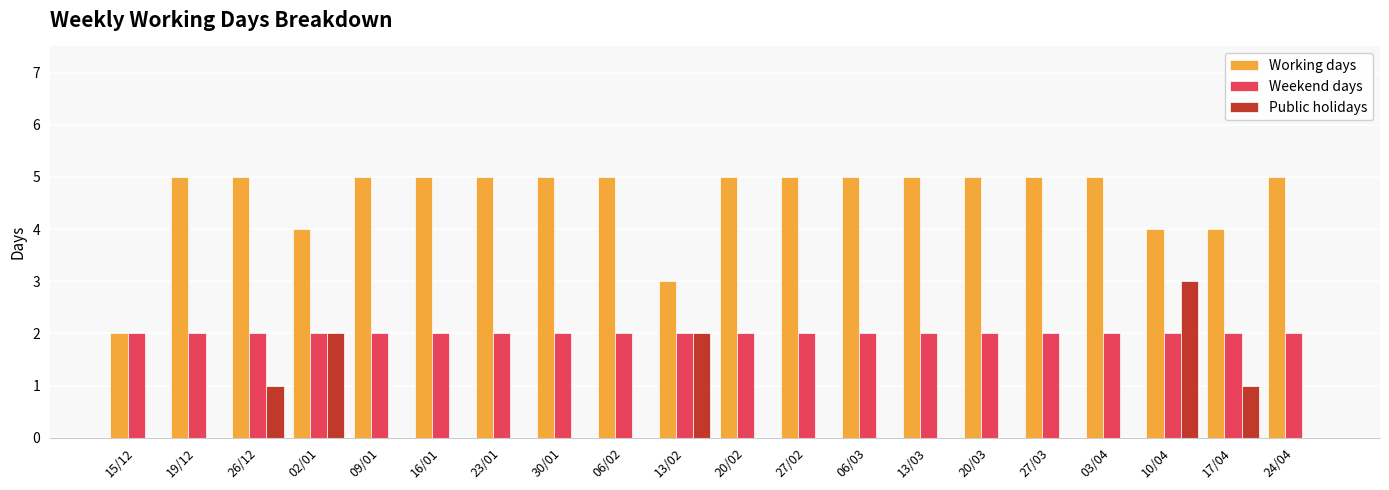

Is the value of Public holidays at 13/03 greater than the value of Weekend days at 27/03?

No